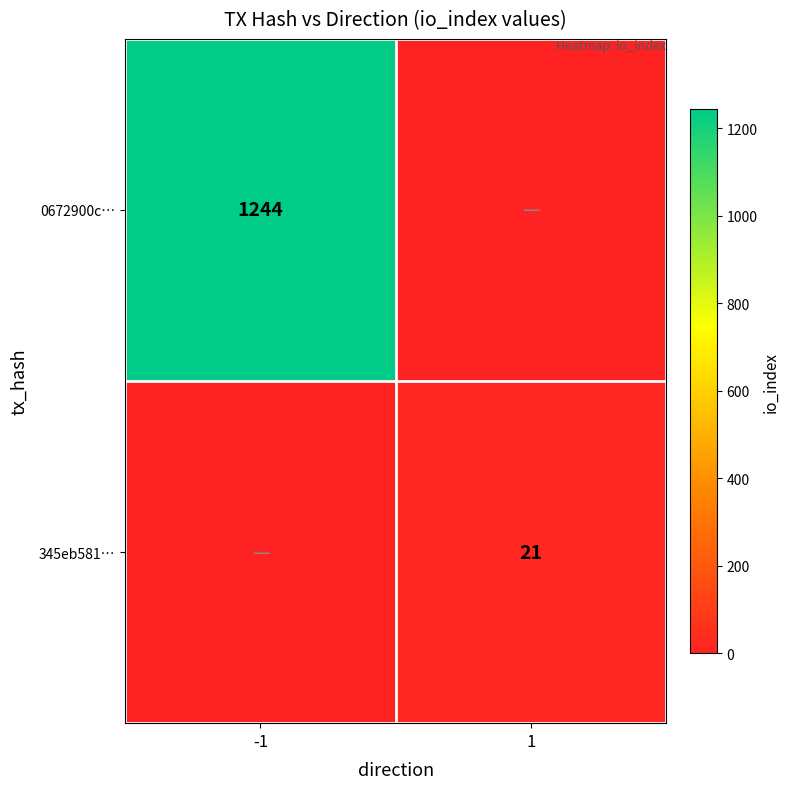

Is the value of 345eb581… at 1 greater than the value of 0672900c… at -1?

No